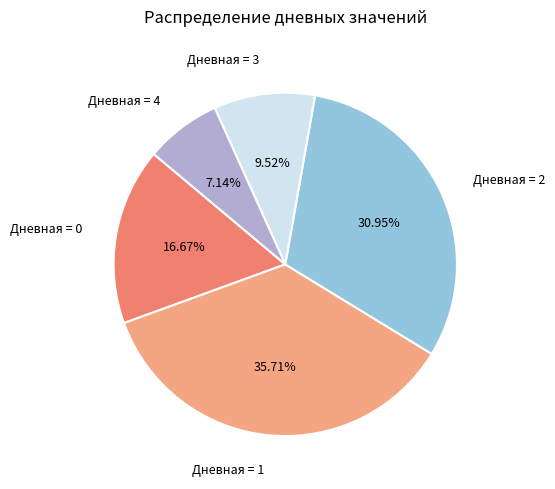

Between Дневная = 4 and Дневная = 2, which is larger?

Дневная = 2